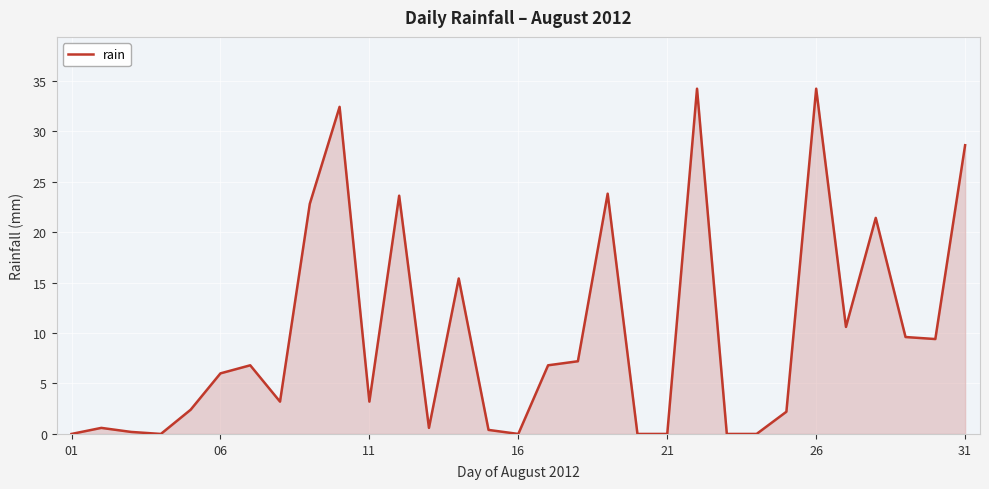

What is the maximum value shown in the chart?

34.2